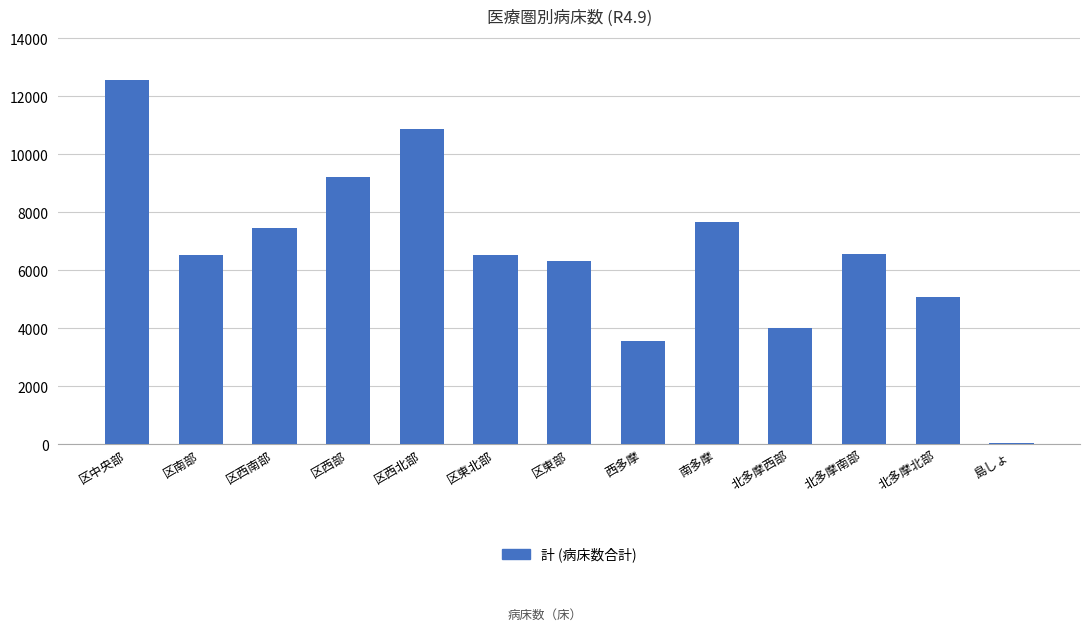

What is the change in value from 区南部 to 区西部?

+2689